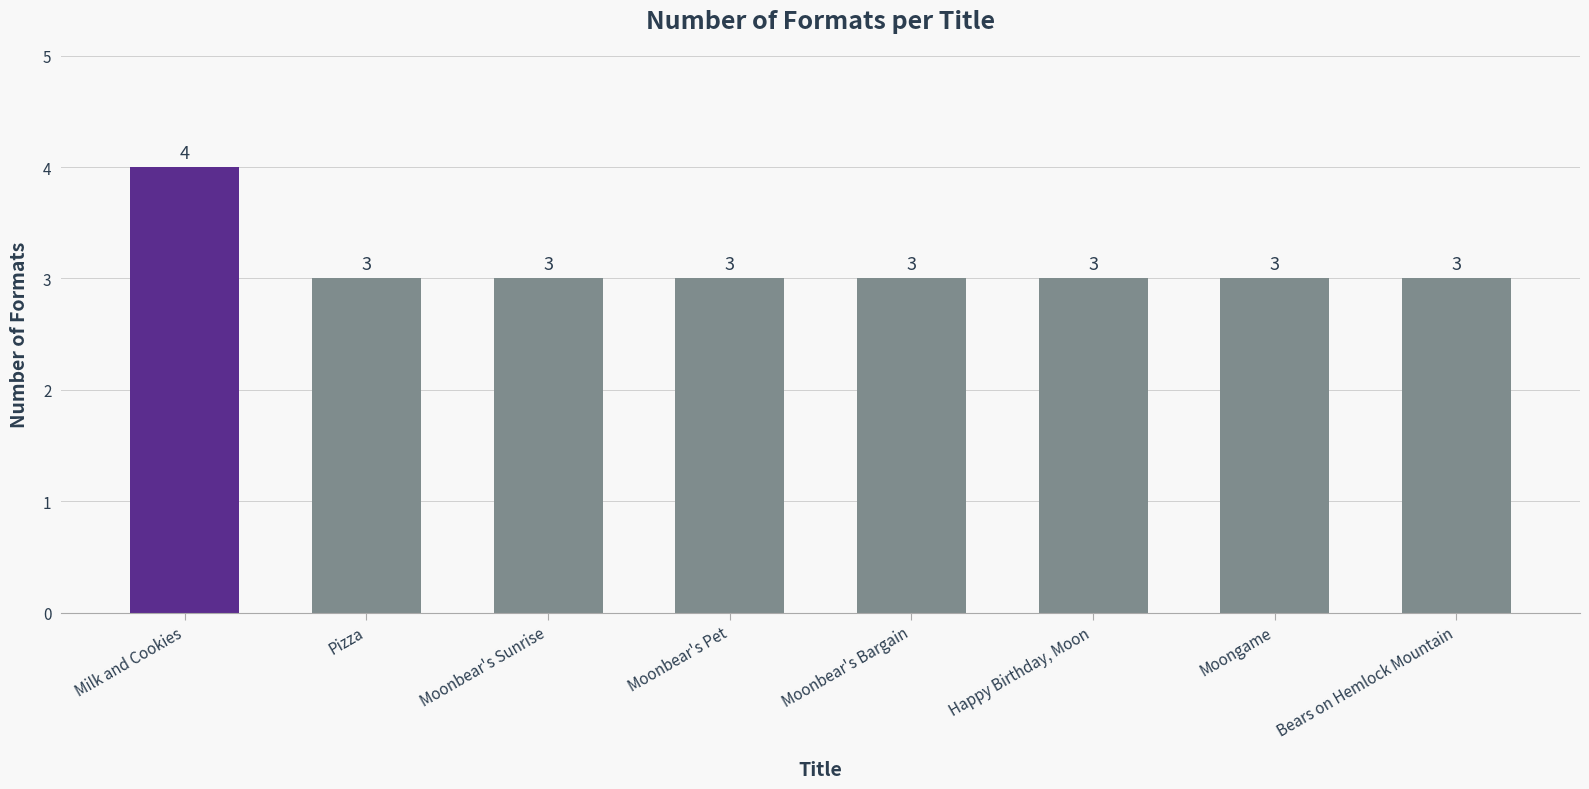

Reading left to right, what are all the values shown in this chart?

4	3	3	3	3	3	3	3